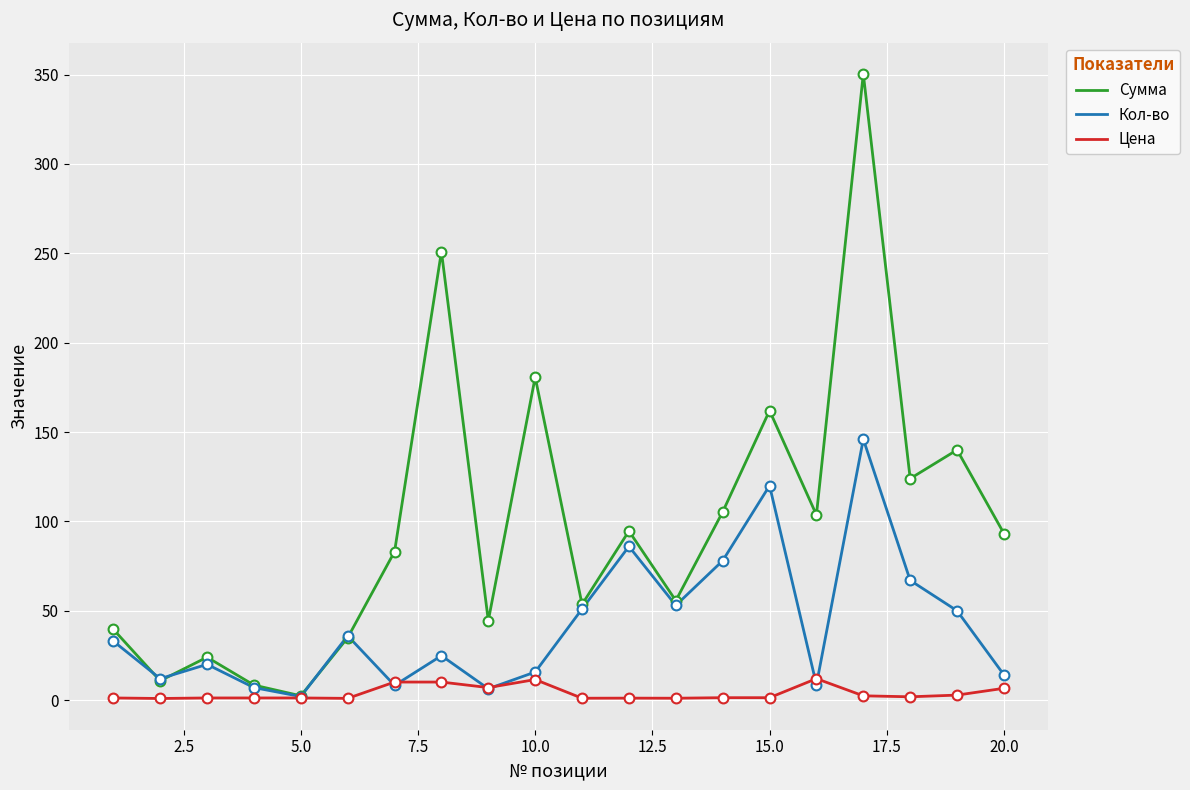

List the series in order of their peak value, lowest first.

Цена, Кол-во, Сумма